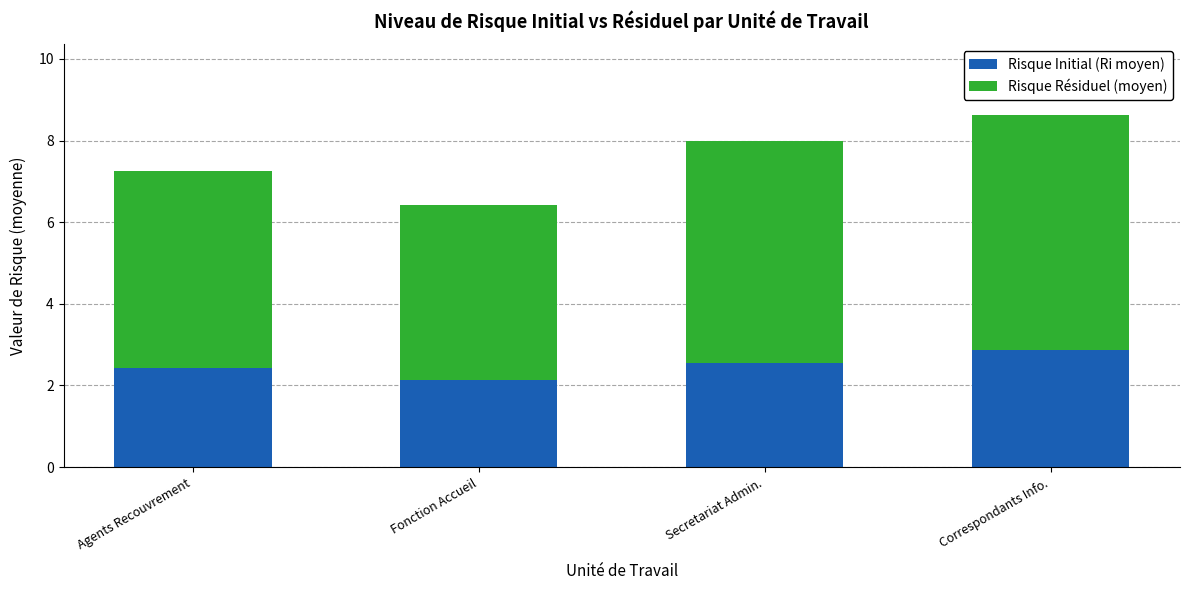

At which label does Risque Initial (Ri moyen) reach its peak?

Correspondants Info.